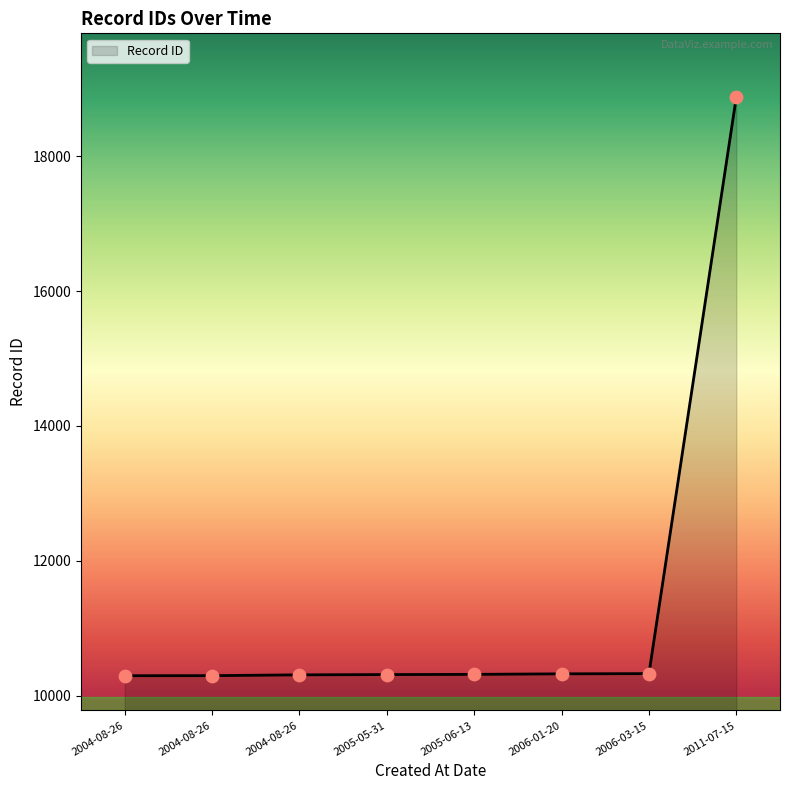

Which has a higher value, 2004-08-26 or 2004-08-26?

2004-08-26